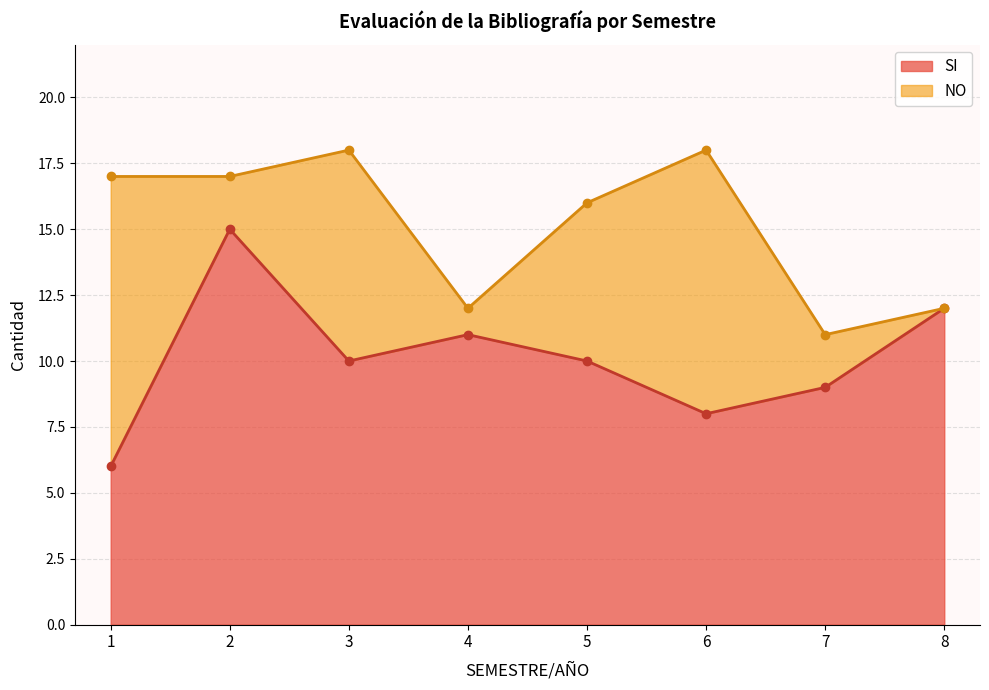

What is the difference between the maximum and minimum values?

9